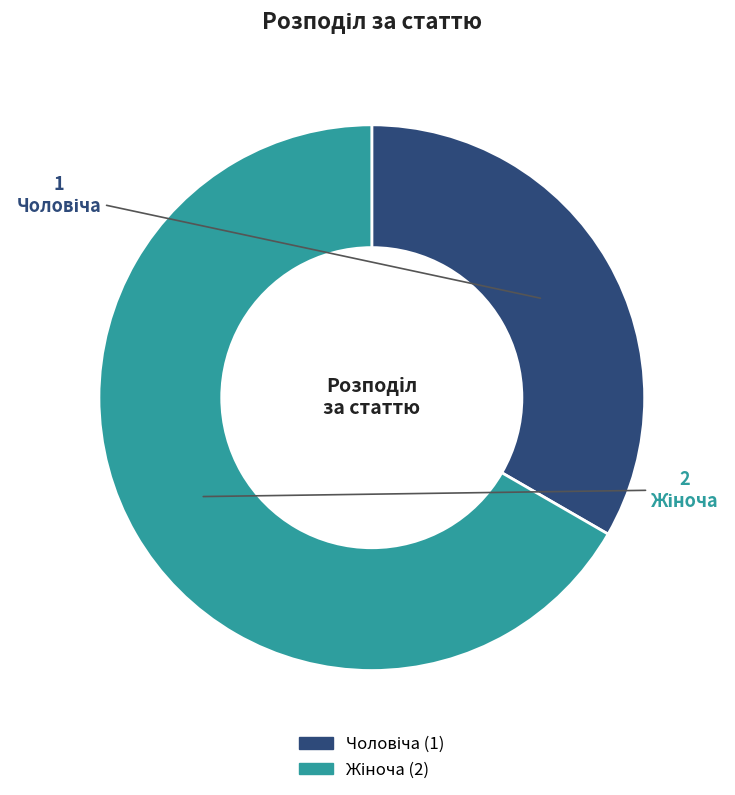

Does any single category account for the majority?

Yes